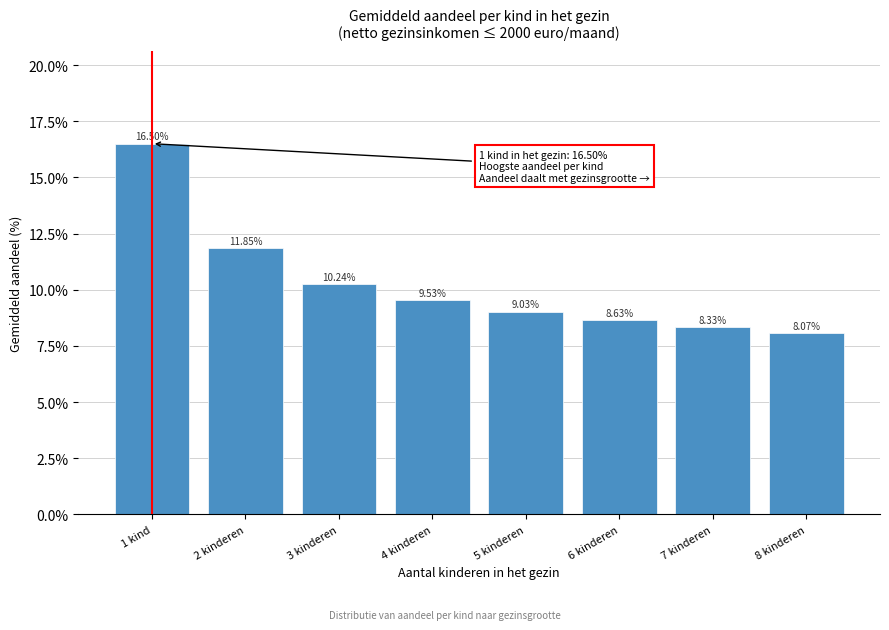

What is the ratio of the value at 5 kinderen to the value at 2 kinderen?

0.8